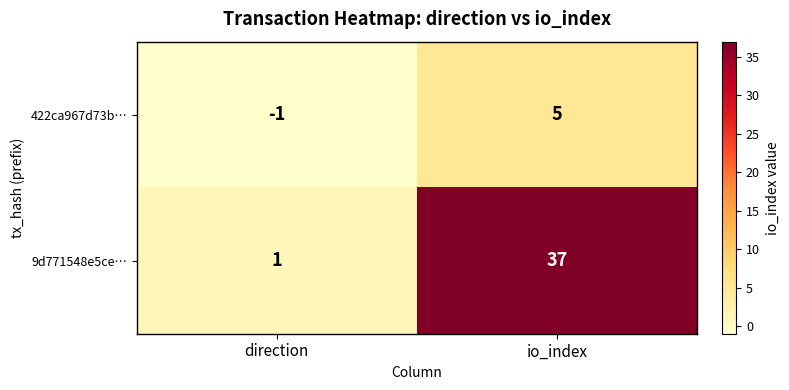

At which category is the sum across all series the highest?

io_index